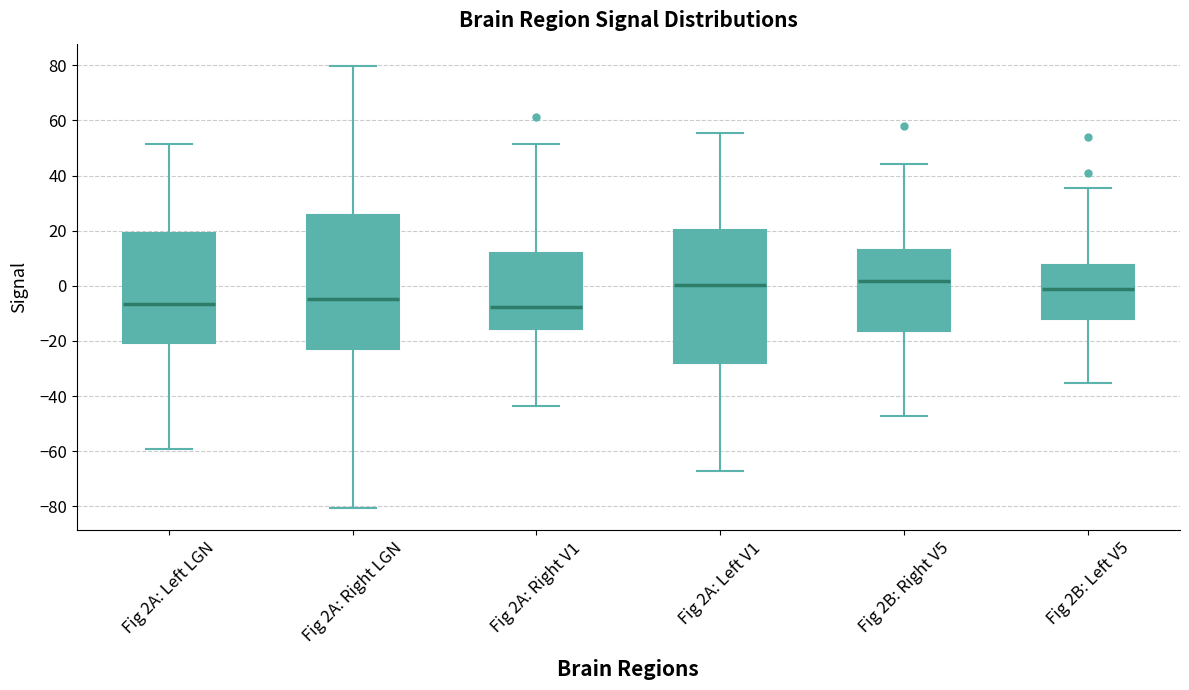

Where is the lower edge of the box for Fig 2A: Left V1 on the y-axis? The values are not printed on the chart, so give them approximately, as read against the axis.

-28